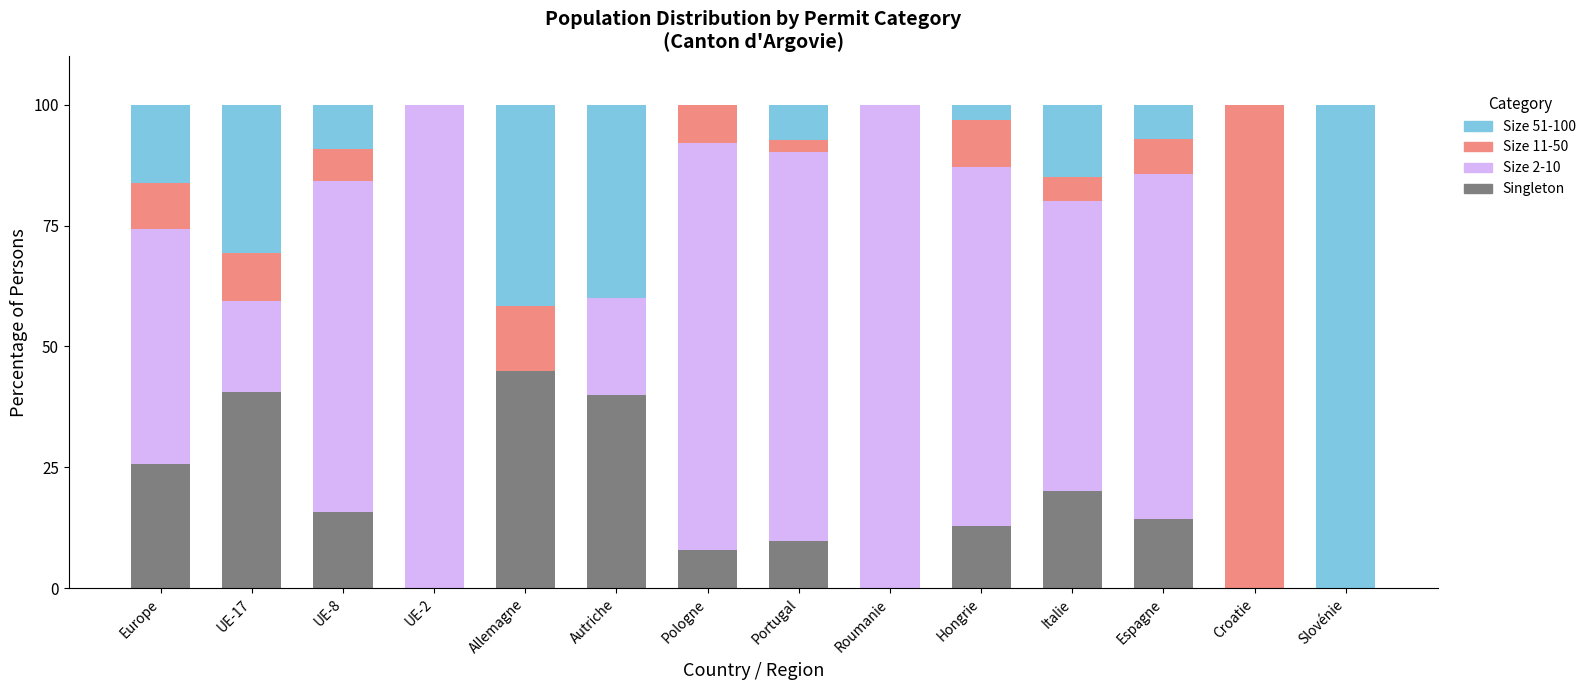

Which category has the highest value in the Singleton series?

Allemagne